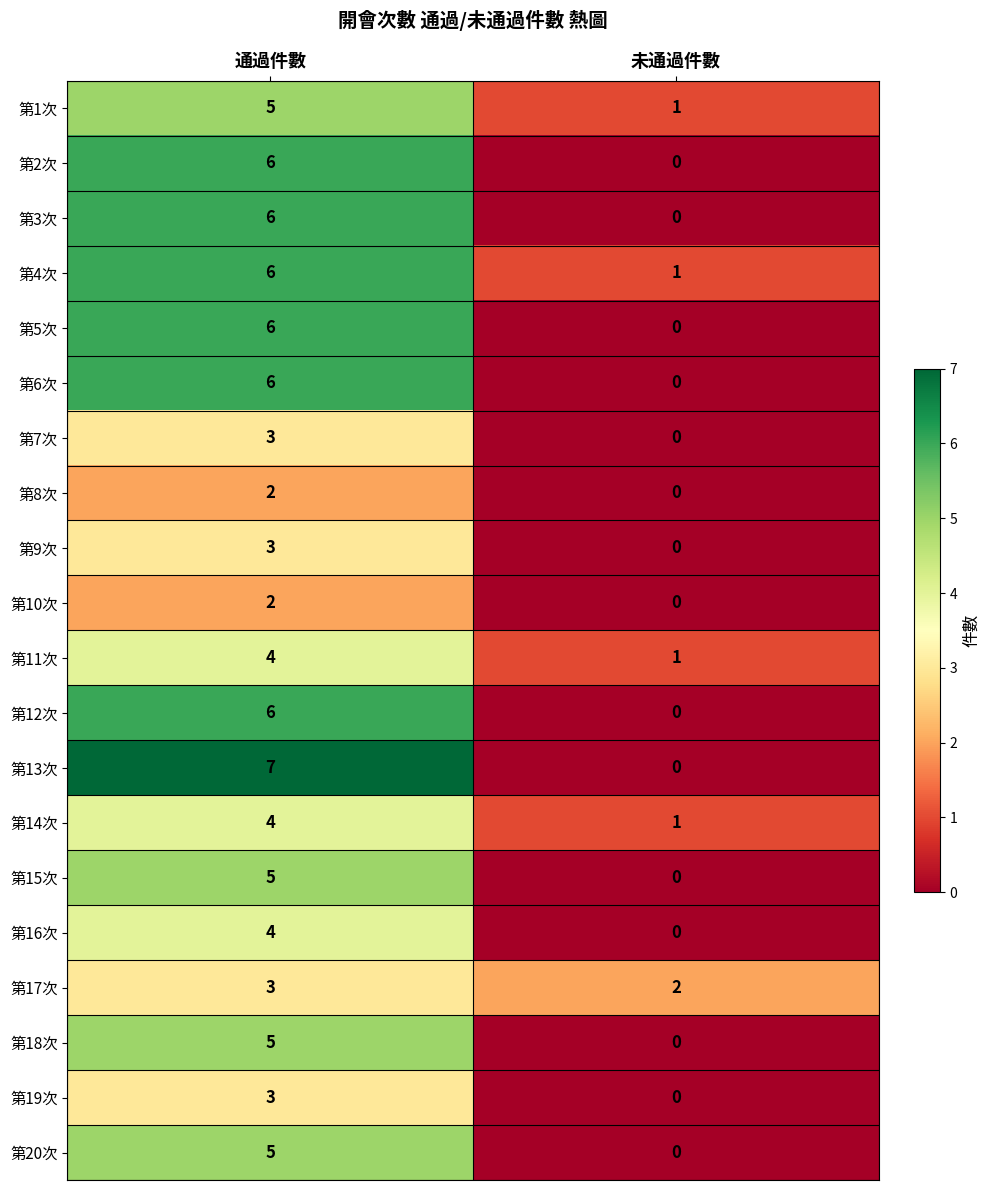

How many values in 第6次 are above zero?

1